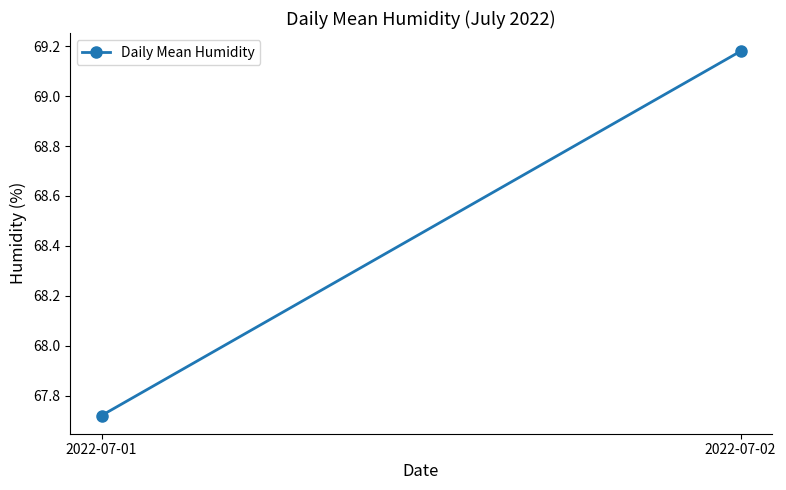

List the labels in order of value, largest first.

2022-07-02, 2022-07-01